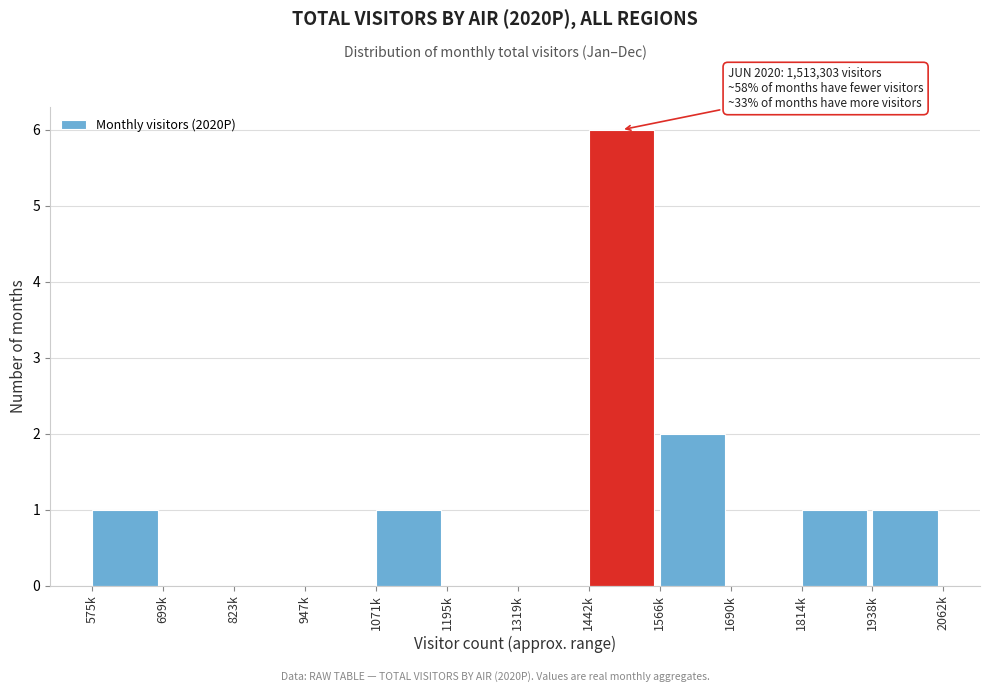

Reading left to right, extract all data points from this chart.

575k=1	699k=0	823k=0	947k=0	1071k=1	1195k=0	1319k=0	1442k=6	1566k=2	1690k=0	1814k=1	1938k=1